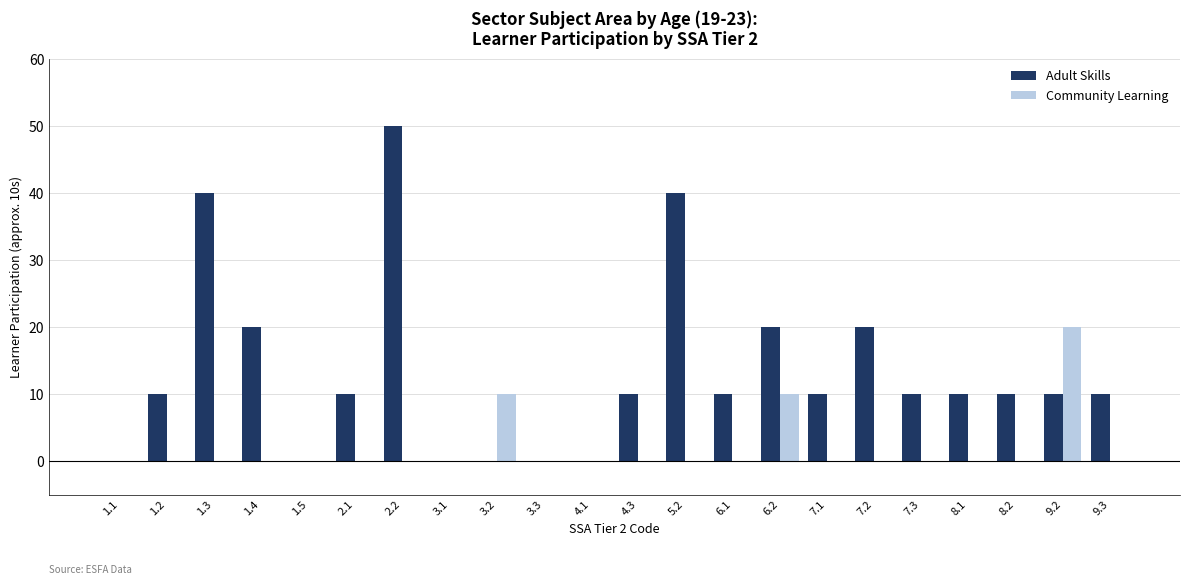

Which series has the largest range (max minus min)?

Adult Skills